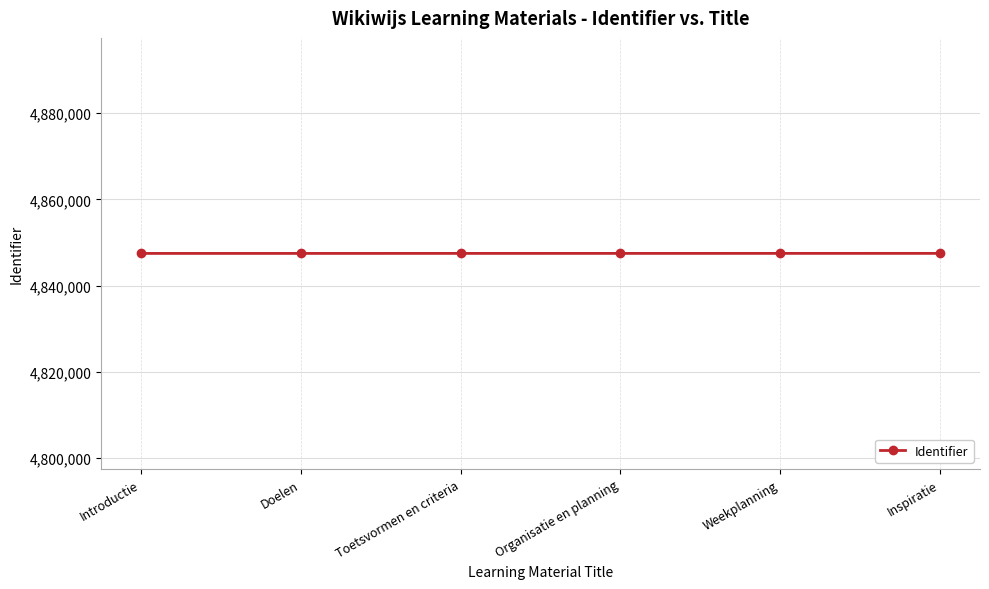

True or false: the data shows 8209588 at Toetsvormen en criteria.

False